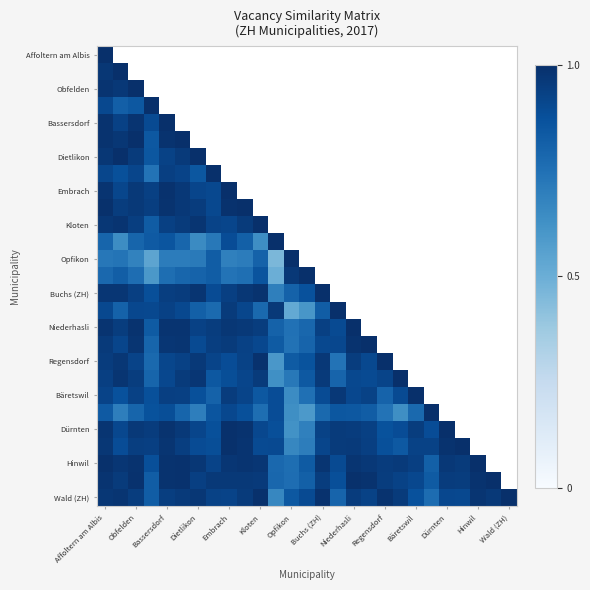

How many values in Dürnten are above zero?

23